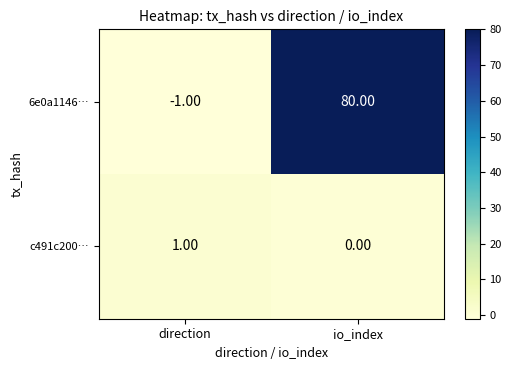

What is the difference between the maximum and minimum values in the 6e0a1146… series?

81